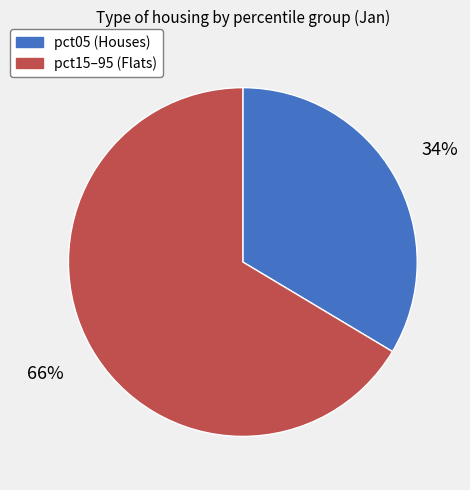

How many slices are in this pie chart?

2